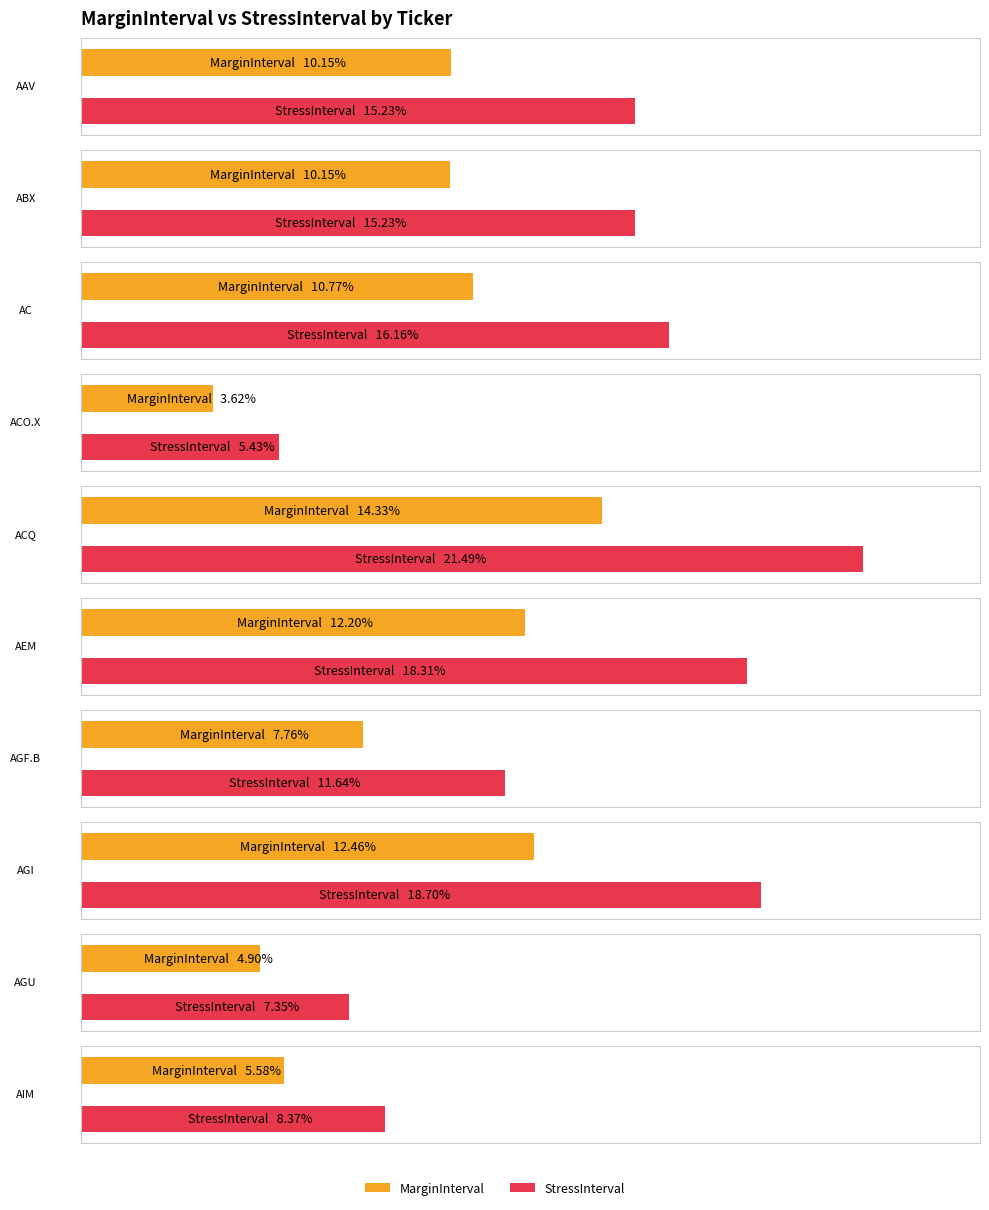

Count the number of categories in the chart.

10